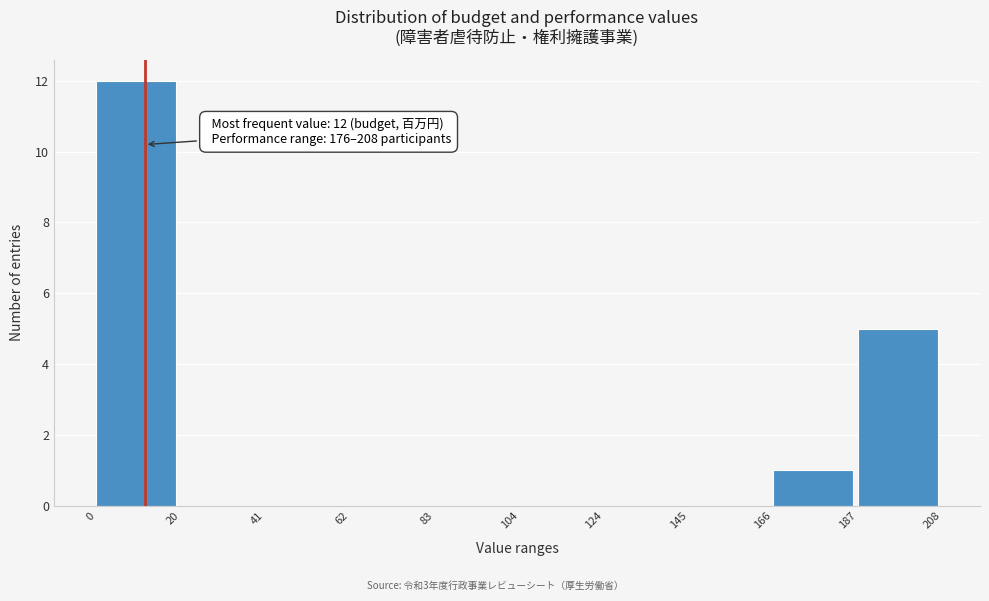

Over which range of the x-axis is the bar tallest?

0 to 20